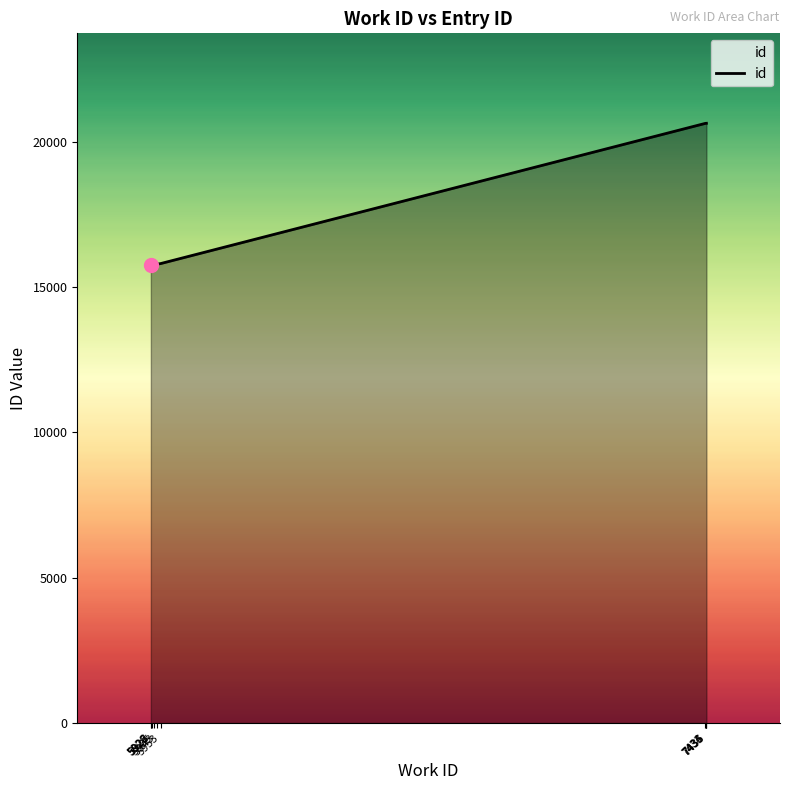

What is the difference between the values at 5935 and 5926?

13